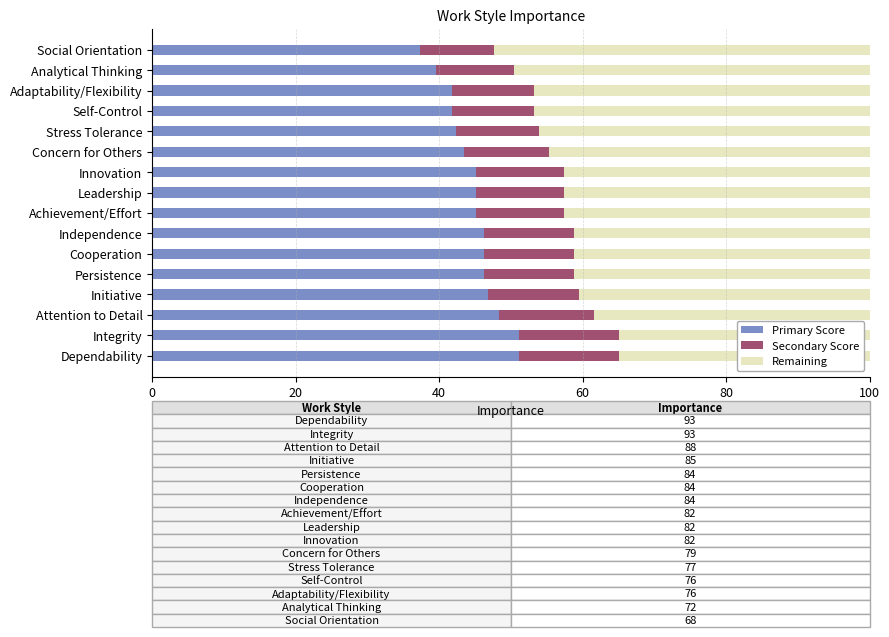

True or false: Primary Score has a value of 18.3 at Leadership.

False